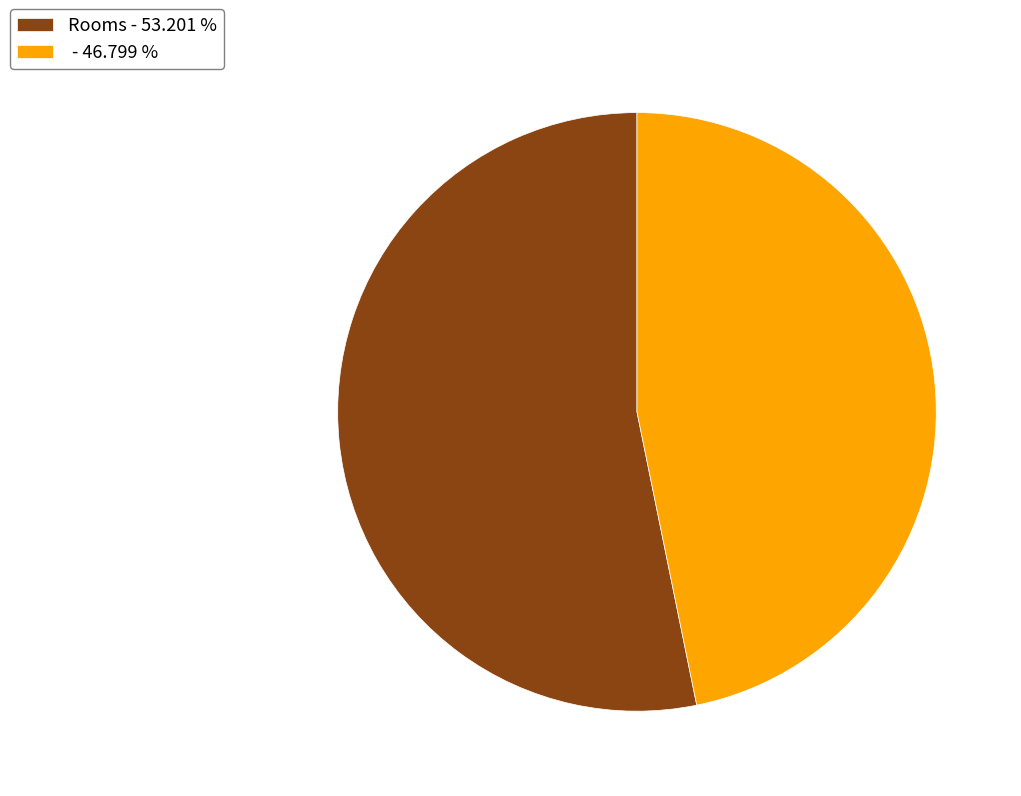

How many slices are in this pie chart?

2